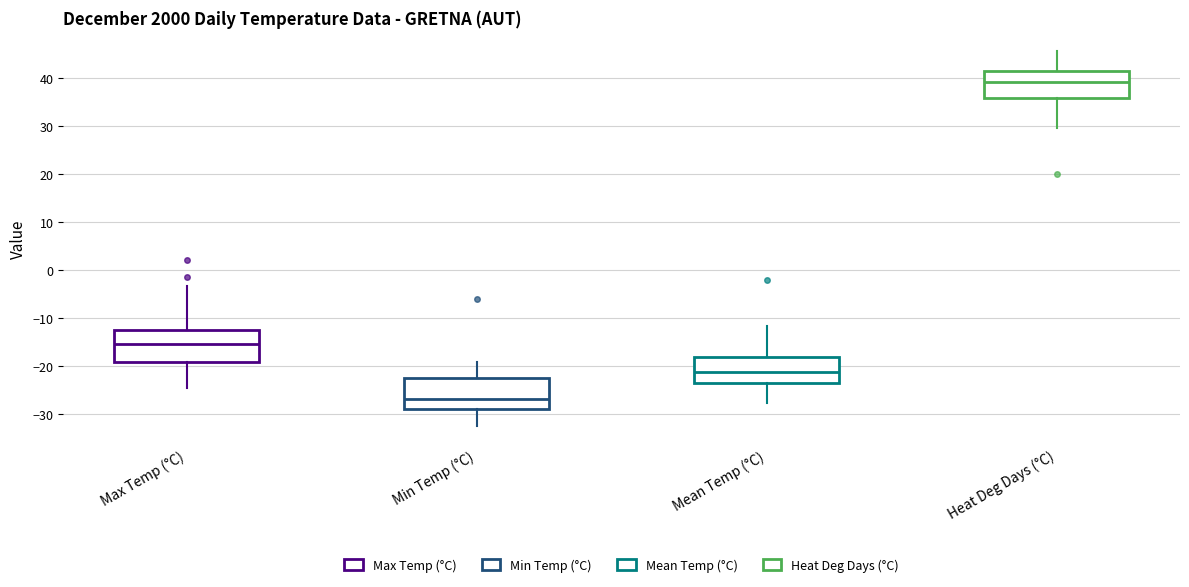

Reading left to right, transcribe this box plot: for each box, give where its median line is, the range the box spans, and where its two whiskers end, as read against the y-axis. The values are not printed on the chart, so give them approximately, as read against the axis.

Max Temp (°C): median -15, box -19 to -13, whiskers -24 to -3
Min Temp (°C): median -27, box -29 to -22, whiskers -32 to -19
Mean Temp (°C): median -21, box -24 to -18, whiskers -28 to -12
Heat Deg Days (°C): median 39, box 36 to 42, whiskers 30 to 46